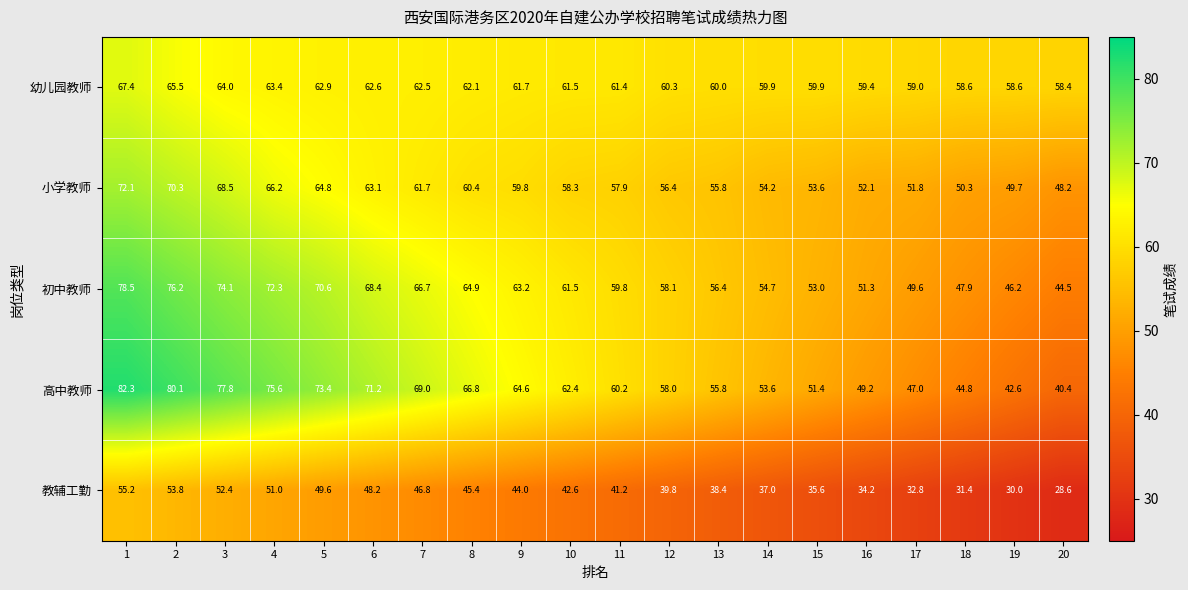

Which series has the widest spread of values?

高中教师